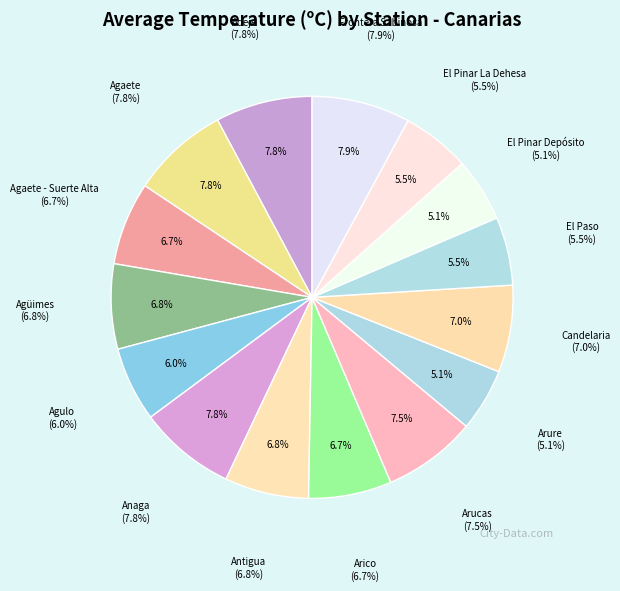

To the nearest percent, what portion does Frontera Sabinosa represent?

8%